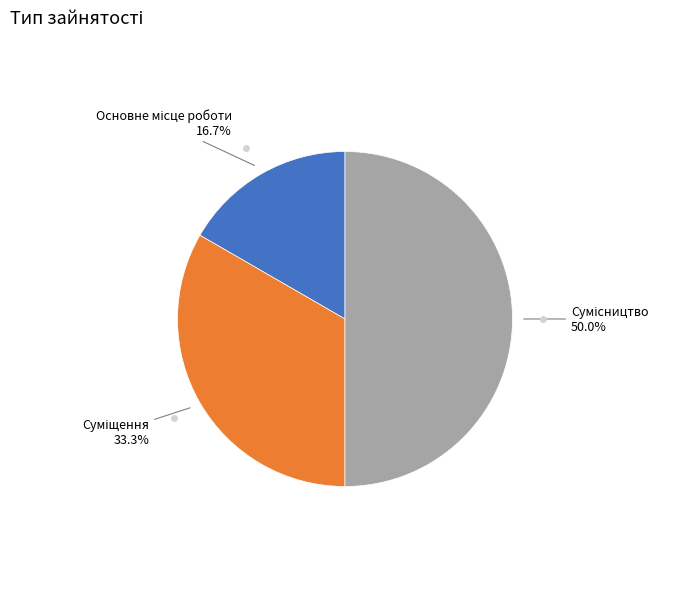

What is the change in value from Основне місце роботи to Сумісництво?

+2